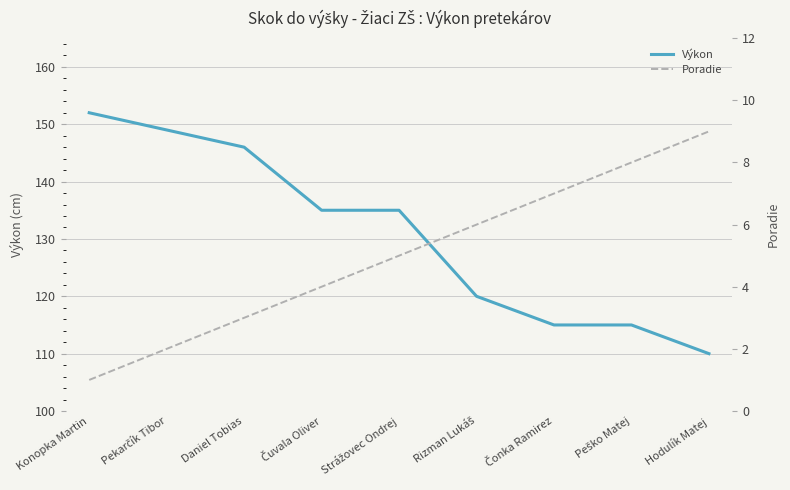

What is the total value across all series at Hodulík Matej?

119